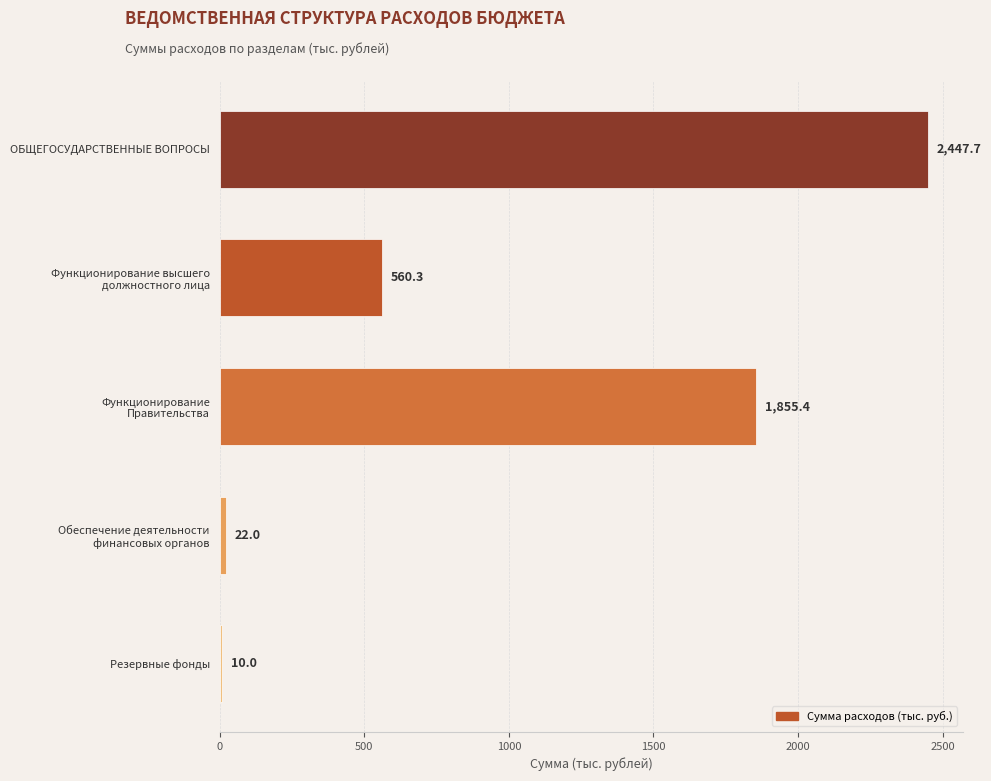

At which label is the value closest to 1228?

Функционирование
Правительства